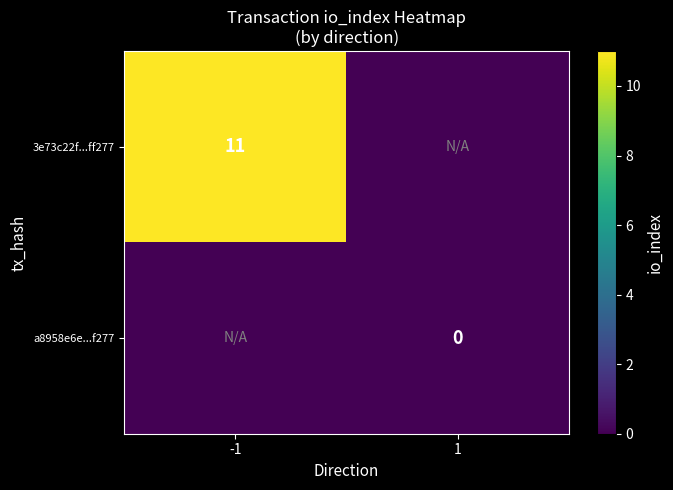

At which category is the sum across all series the highest?

-1